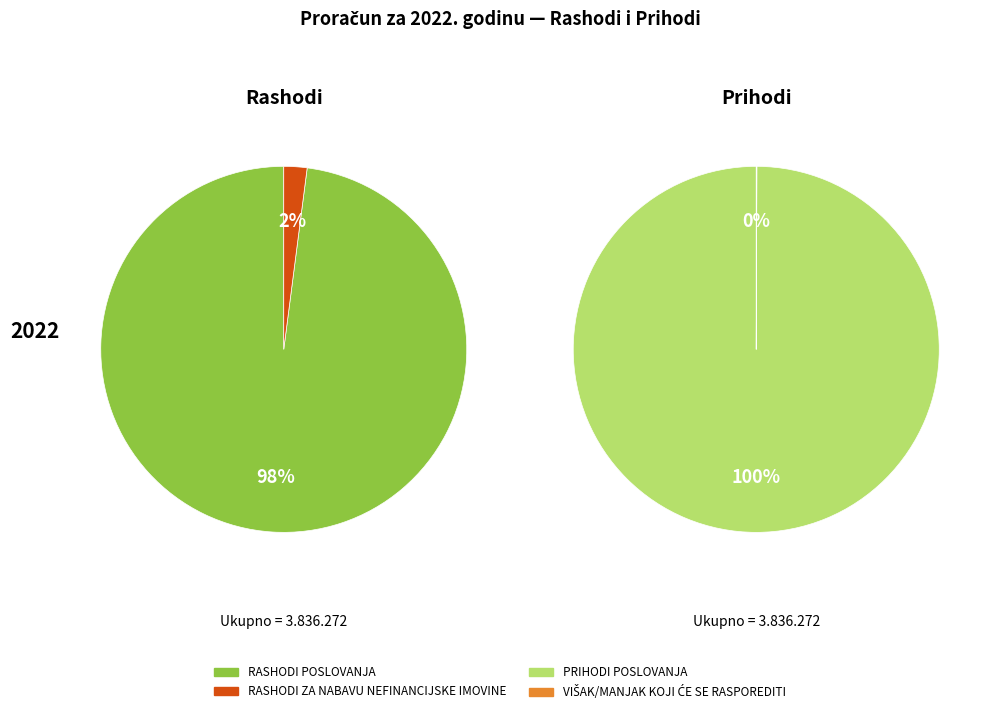

Does PRIHODI OD PRODAJE NEFINANCIJSKE IMOVINE account for over 50% of the chart?

No